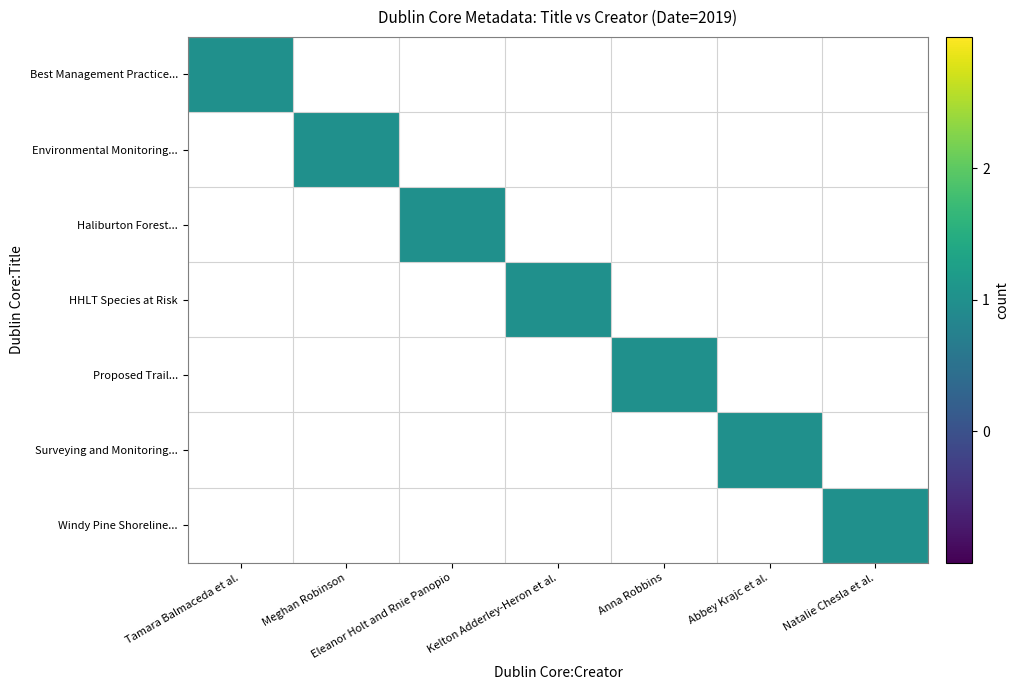

Reading left to right, what are all the values shown in this chart?

Best Management Practice Guidelines for...: 1	0	0	0	0	0	0
Environmental Monitoring Field Protocol...: 0	1	0	0	0	0	0
Haliburton Forest and Wild Life Reserve...: 0	0	1	0	0	0	0
HHLT Species at Risk: 0	0	0	1	0	0	0
Proposed Trail for Eastern Bluebird Nes...: 0	0	0	0	1	0	0
Surveying and Monitoring Tools for the ...: 0	0	0	0	0	1	0
Windy Pine Shoreline Restoration Propos...: 0	0	0	0	0	0	1